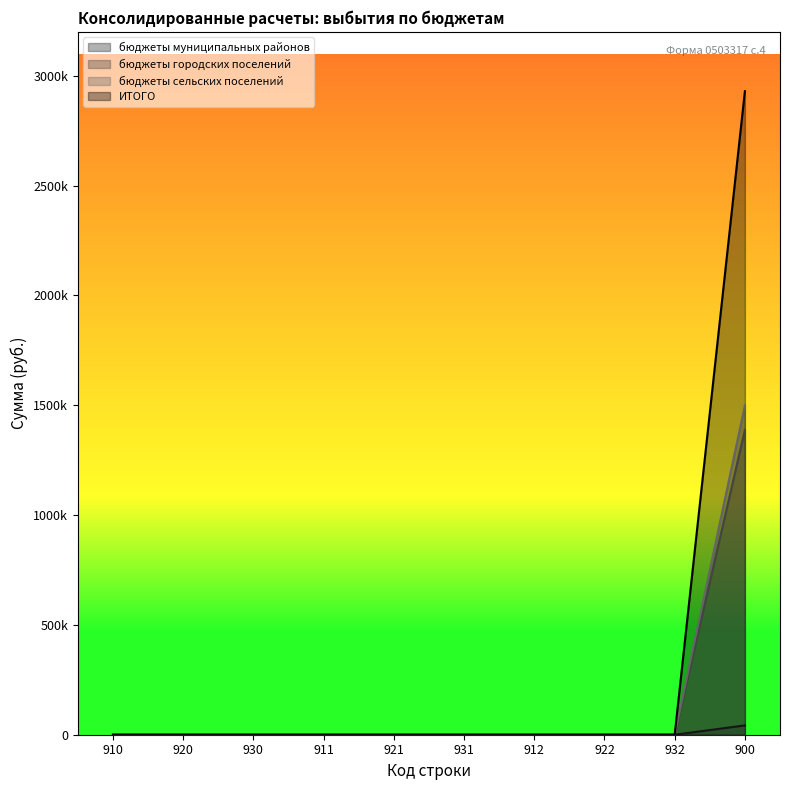

Reading right to left, extract all data points from this chart.

бюджеты муниципальных районов: 42400	0	0	0	0	0	0	0	0	0
бюджеты городских поселений: 1388014	0	0	0	0	0	0	0	0	0
бюджеты сельских поселений: 1499772	0	0	0	0	0	0	0	0	0
ИТОГО: 2930186	0	0	0	0	0	0	0	0	0